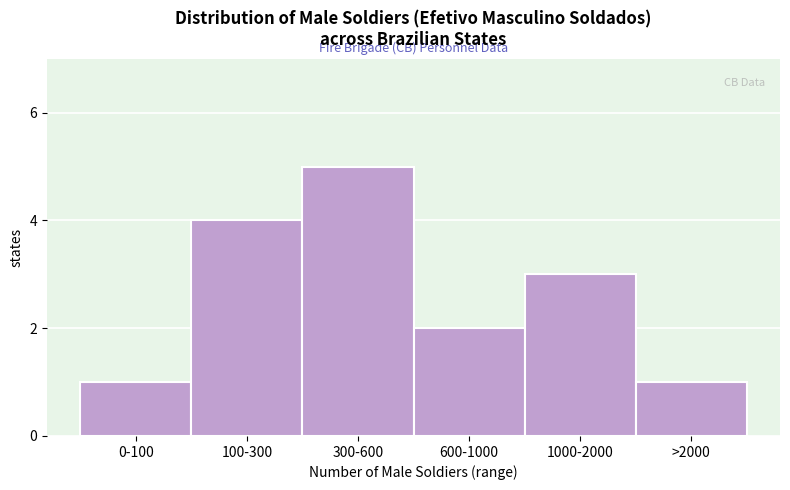

Reading left to right, extract all data points from this chart.

1	4	5	2	3	1